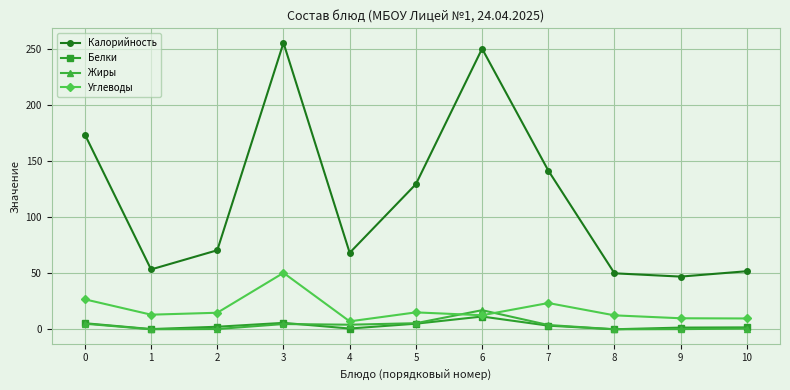

What value does the Калорийность series have at 2?

70.5